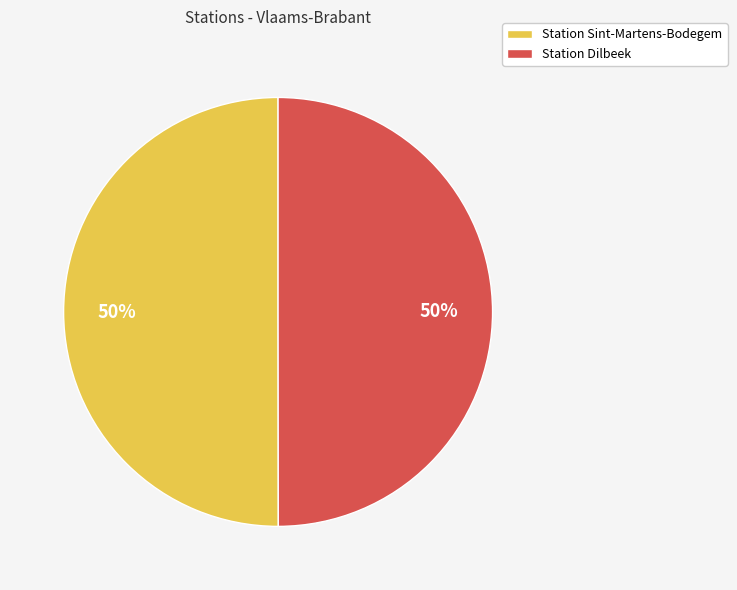

True or false: Station Dilbeek accounts for 50% of the total.

True